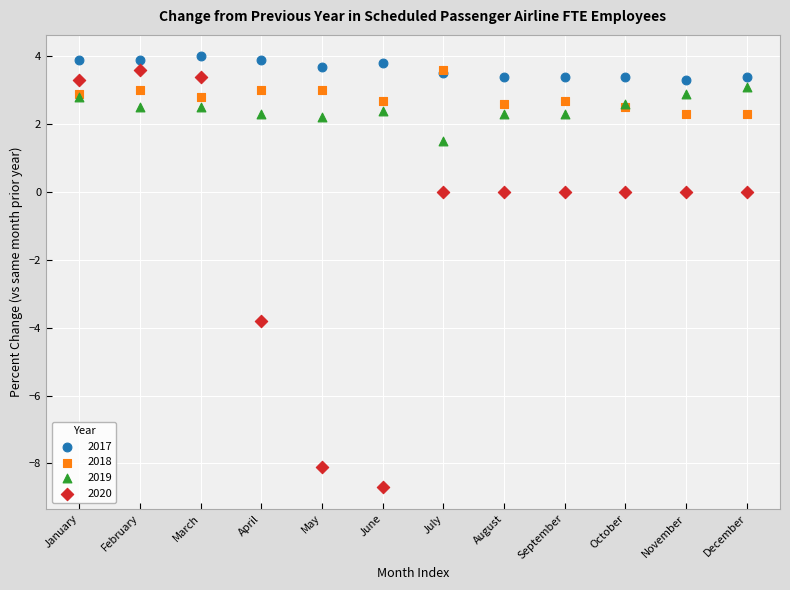

Which series has the largest Y range (max minus min)?

2020